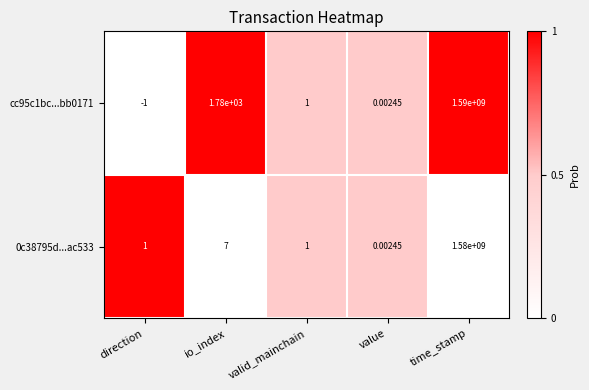

At which label does 0c38795d...ac533 reach its peak?

time_stamp